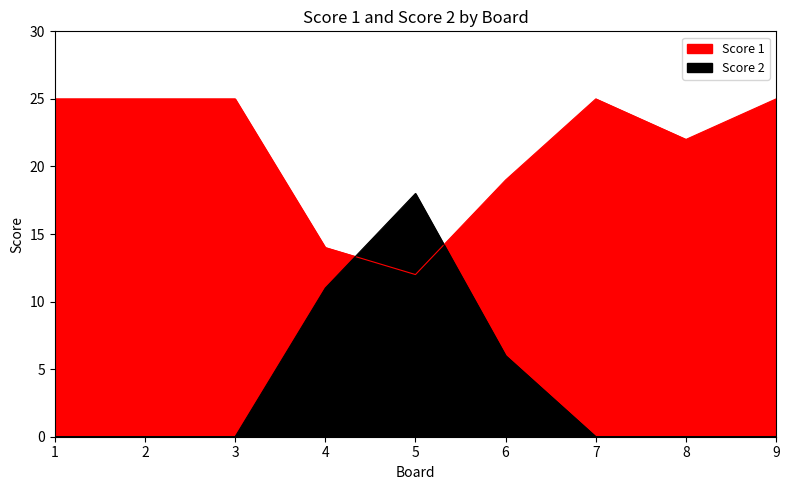

Does the chart have visible grid lines?

No